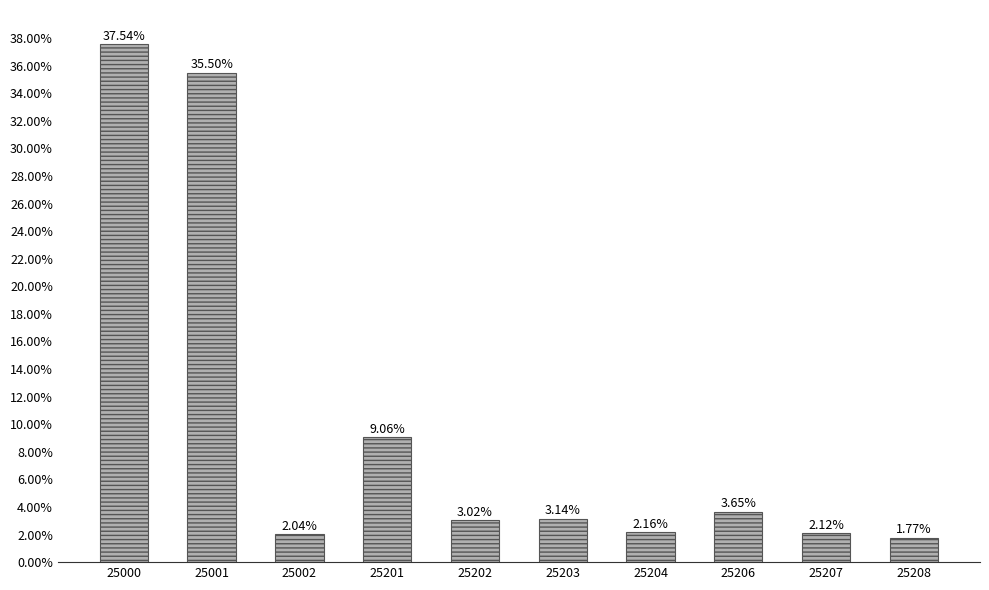

The value at 25206 is 1.0. True or false?

False